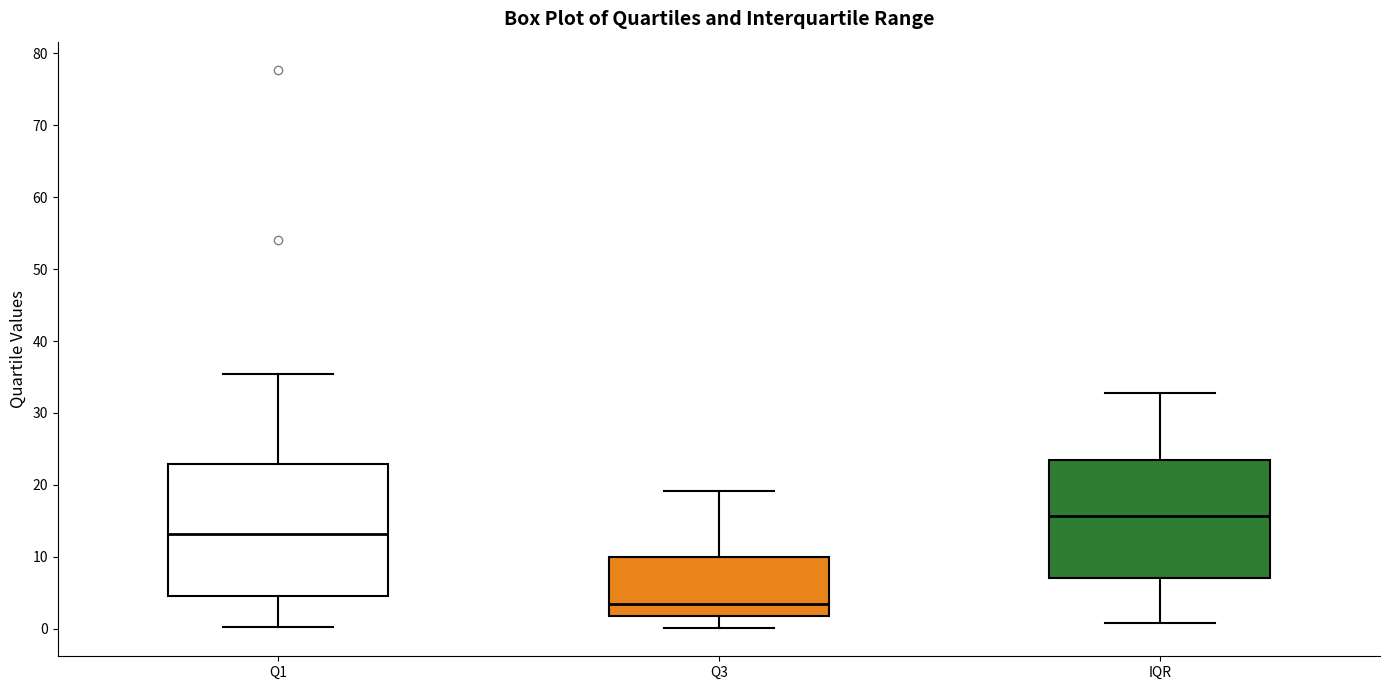

Comparing the boxes themselves (not the whiskers), which one is the tallest?

Q1